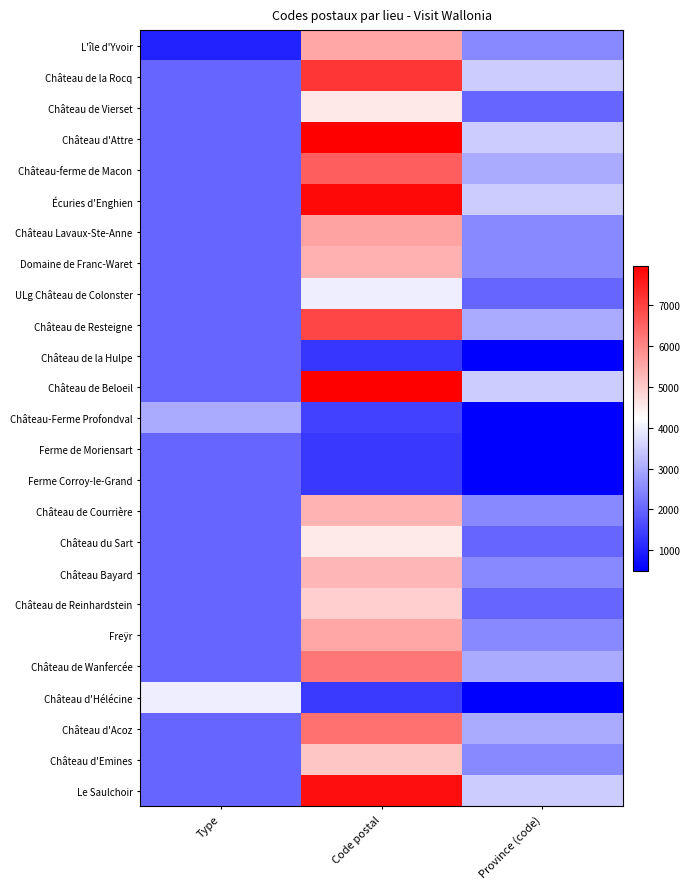

What is the minimum value shown in the chart?

500